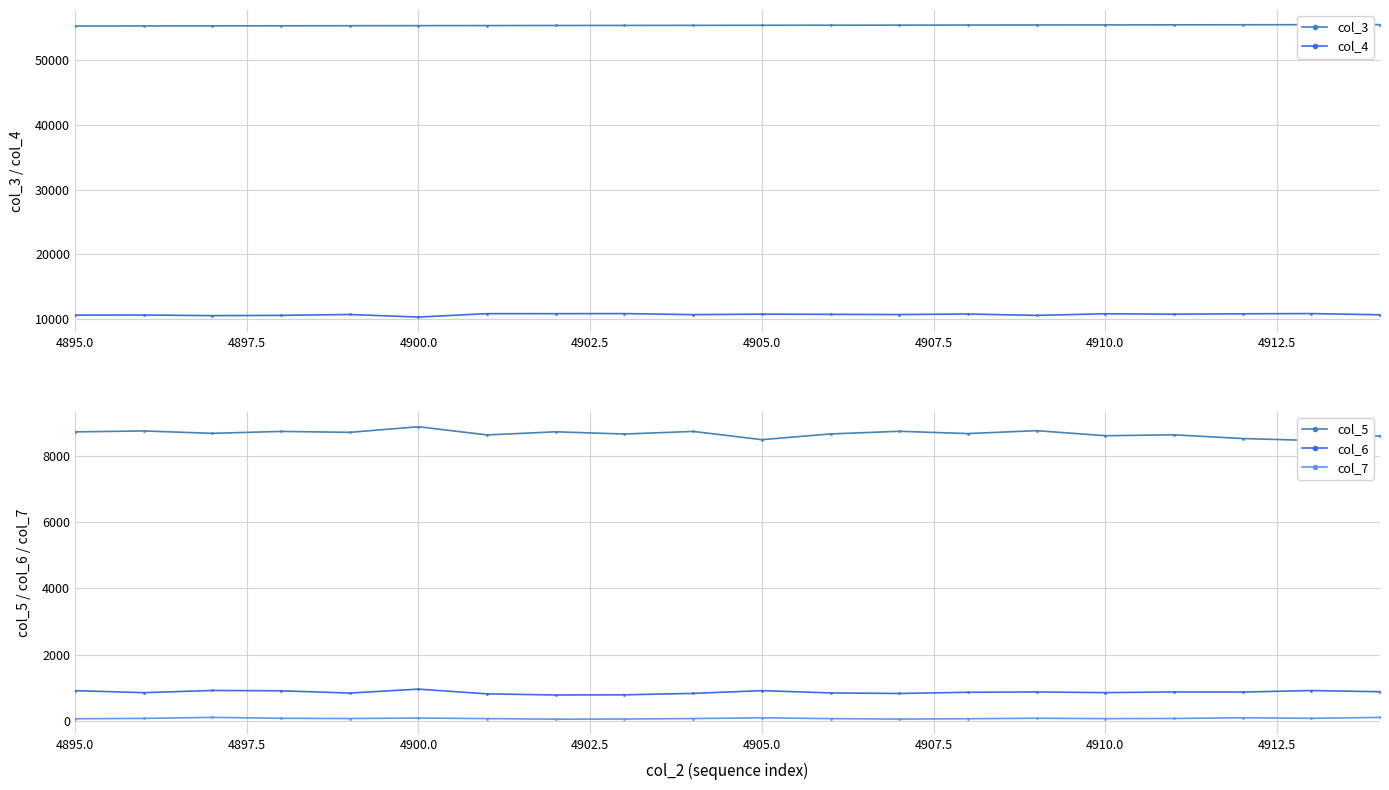

True or false: col_7 has more than 2 interior local peaks.

True